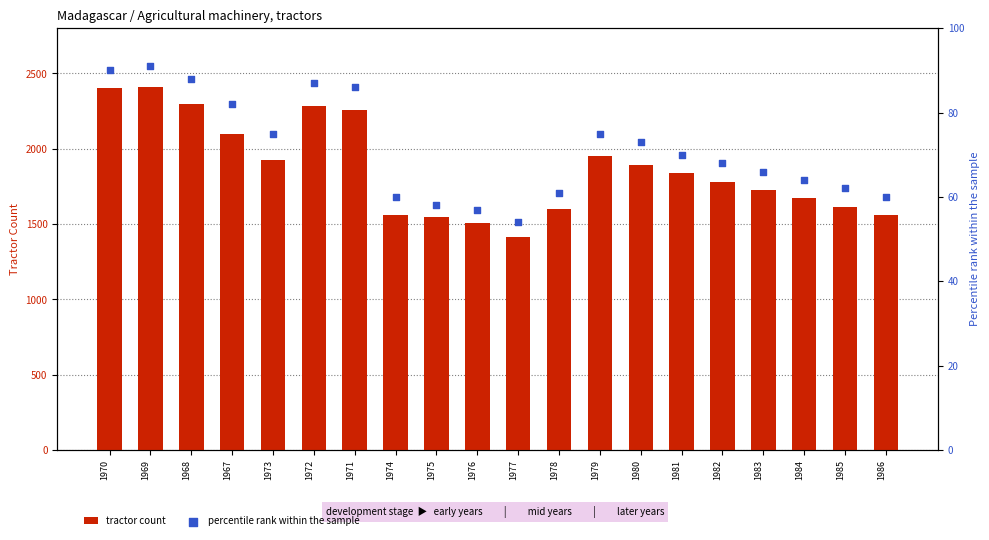

What are all the series names shown in the legend?

tractor count, percentile rank within the sample